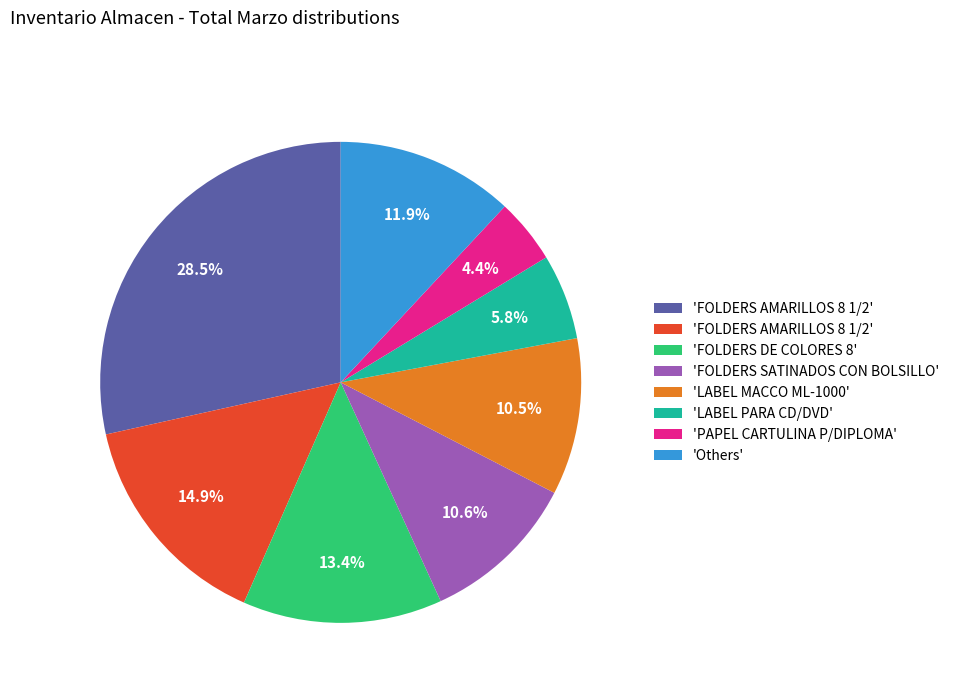

Is there any slice that represents more than half of the pie?

No